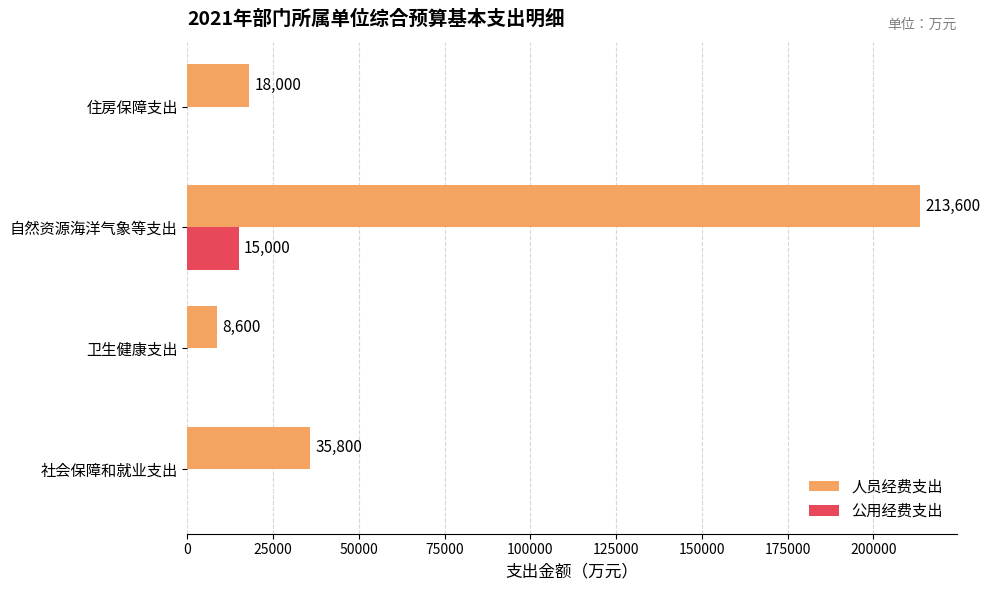

What is the sum of all 人员经费支出 values?

276000